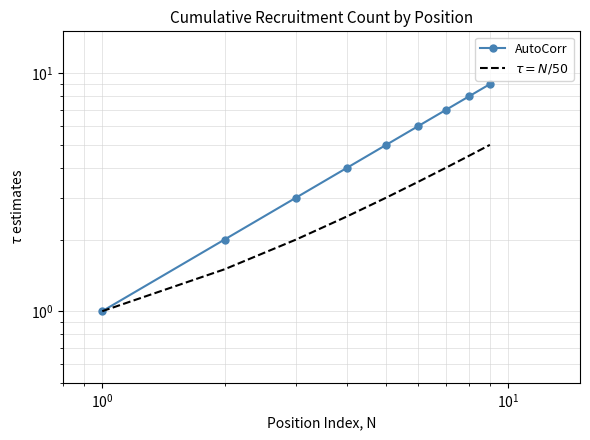

What is the highest value of the $\tau = N/50$ series?

5.0